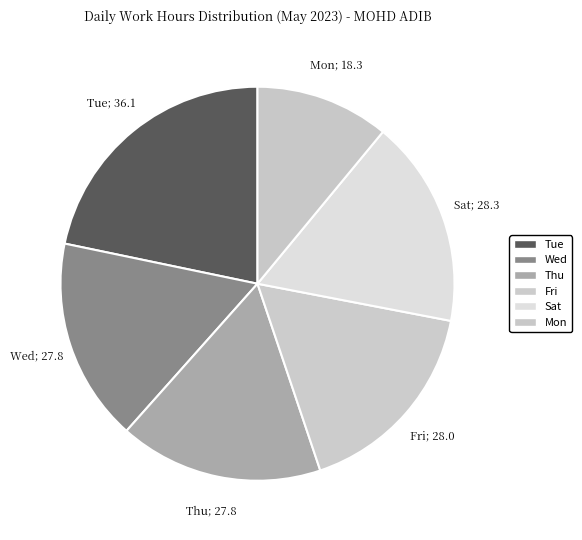

Which category has the biggest portion of the pie?

Tue